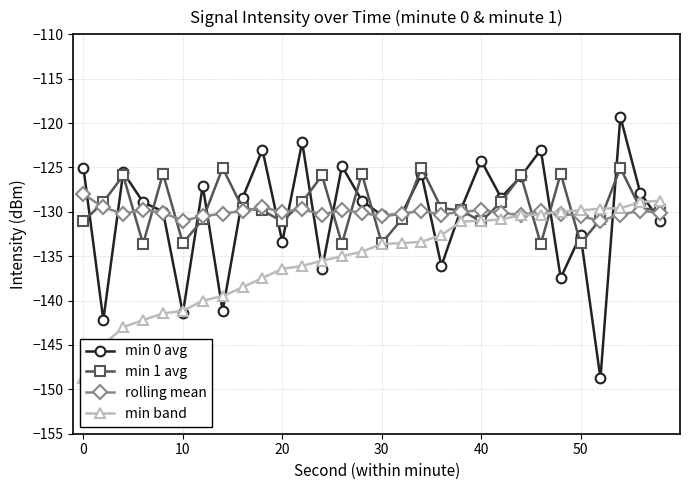

What is the lowest value of the min 1 avg series?

-133.6